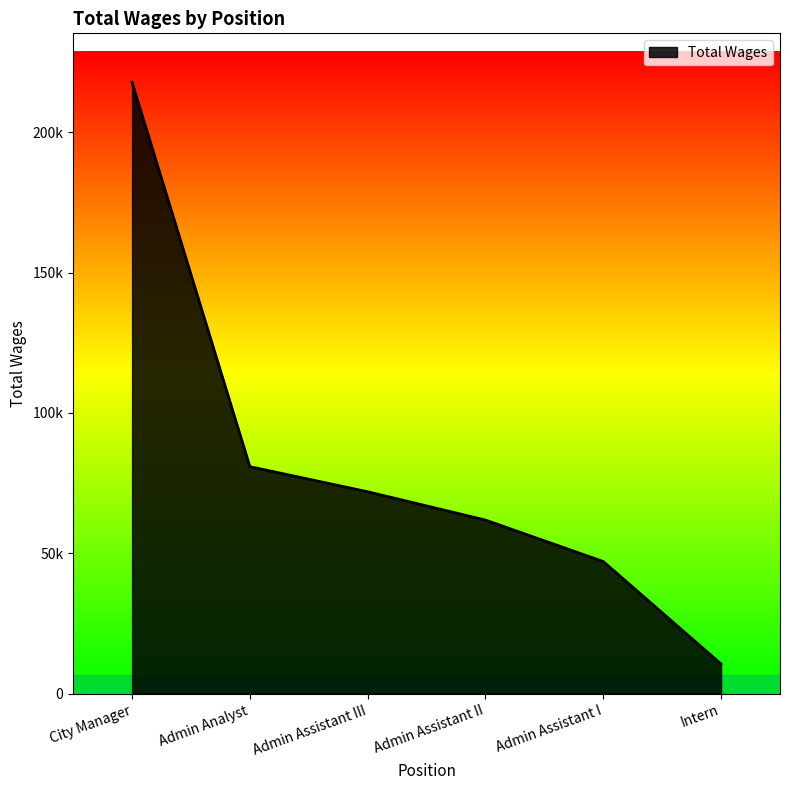

At which label is the value closest to 114187?

Admin Analyst